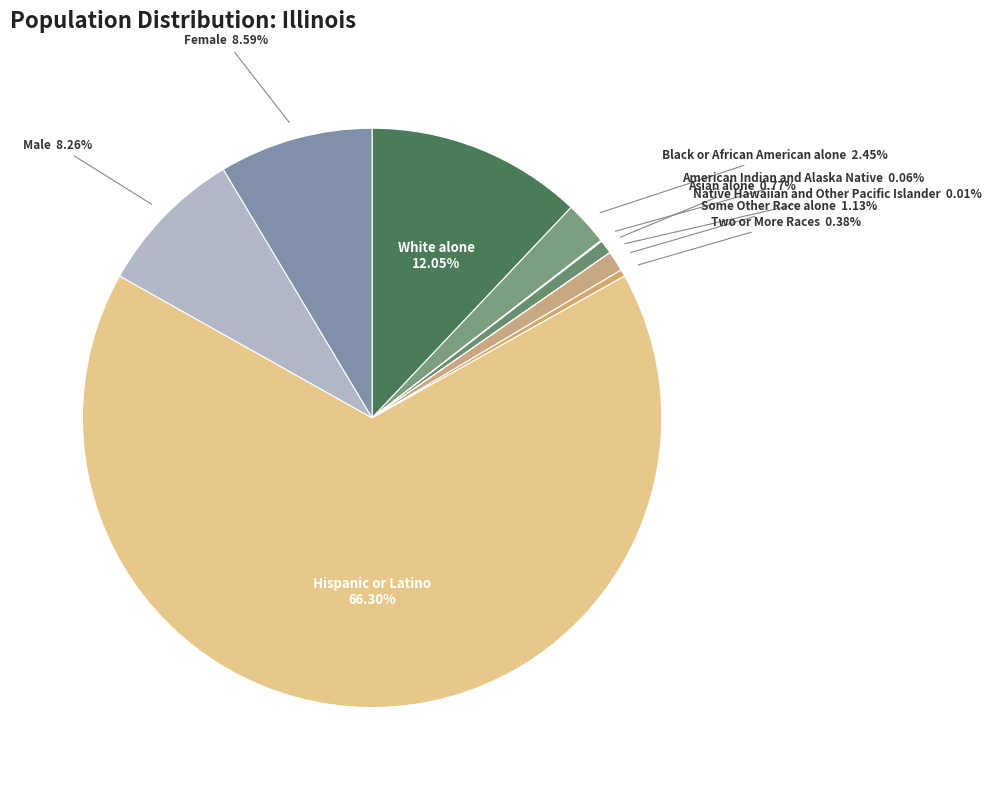

To the nearest percent, what is the difference between the largest and smallest slice percentages?

66%